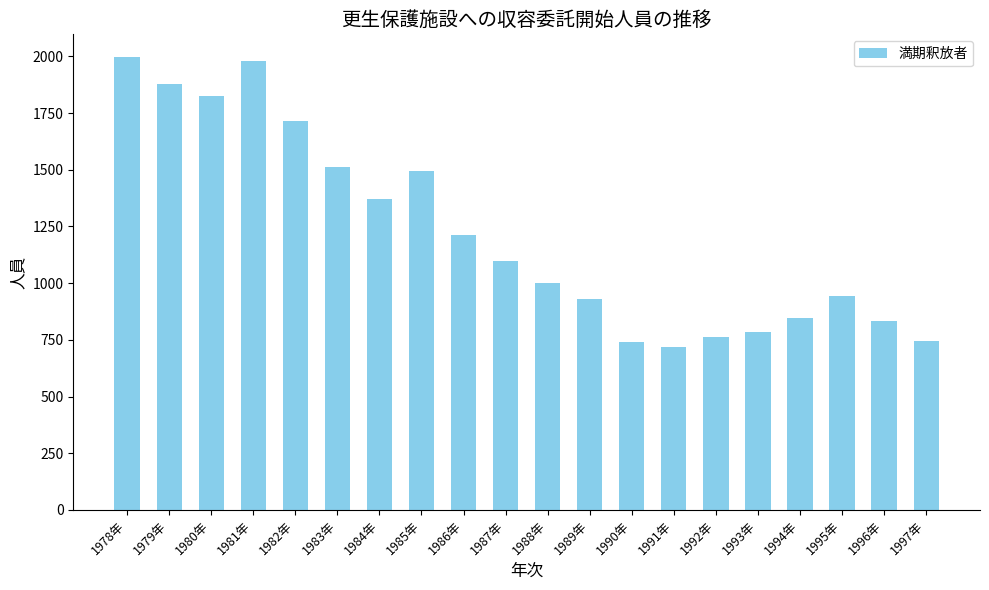

Count the number of categories in the chart.

20